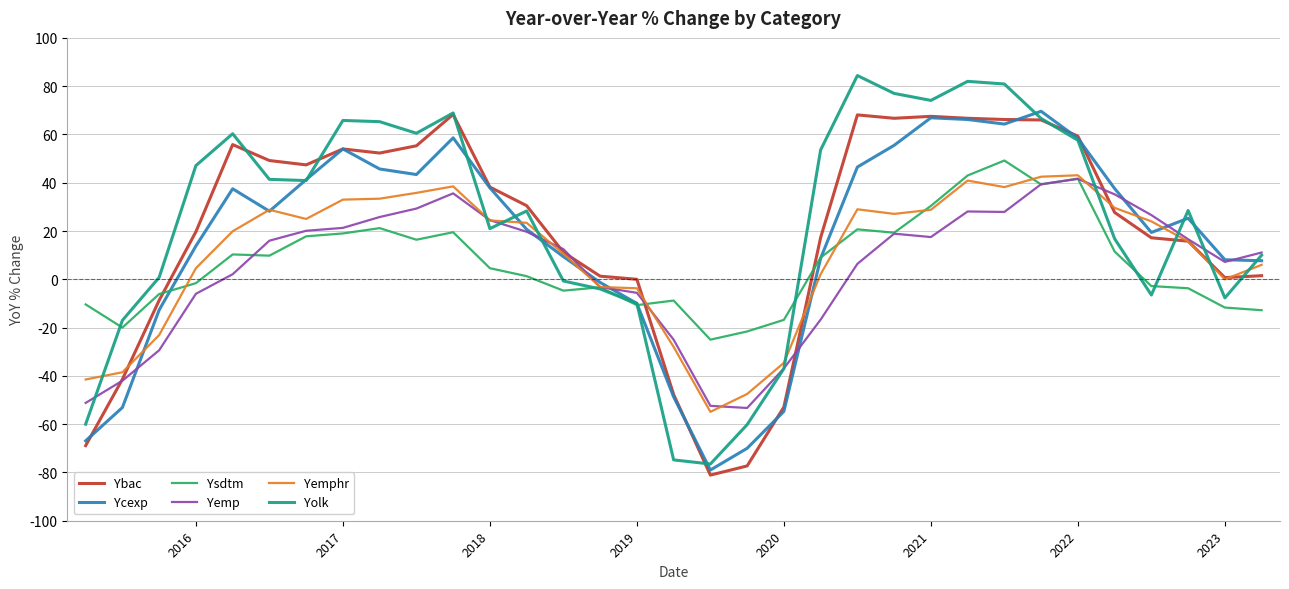

Which series has the widest spread of values?

Yolk